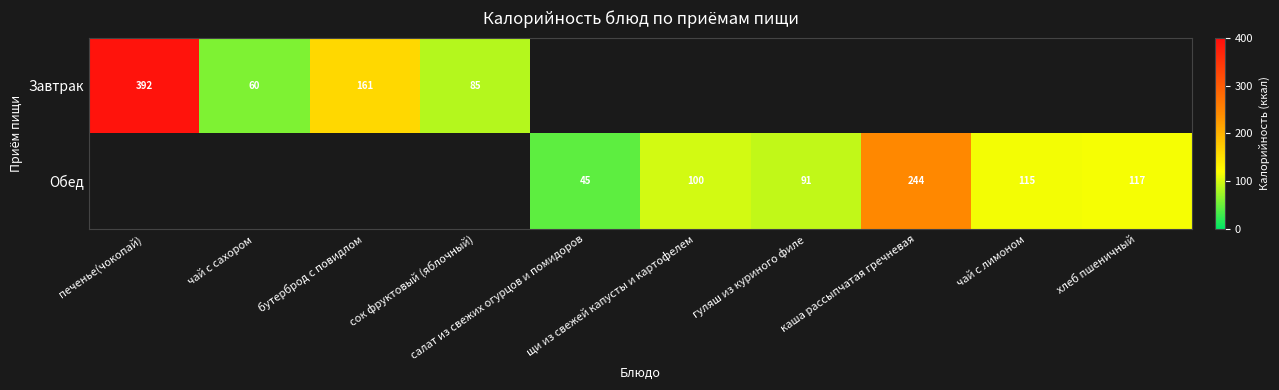

Count the number of categories in the chart.

10